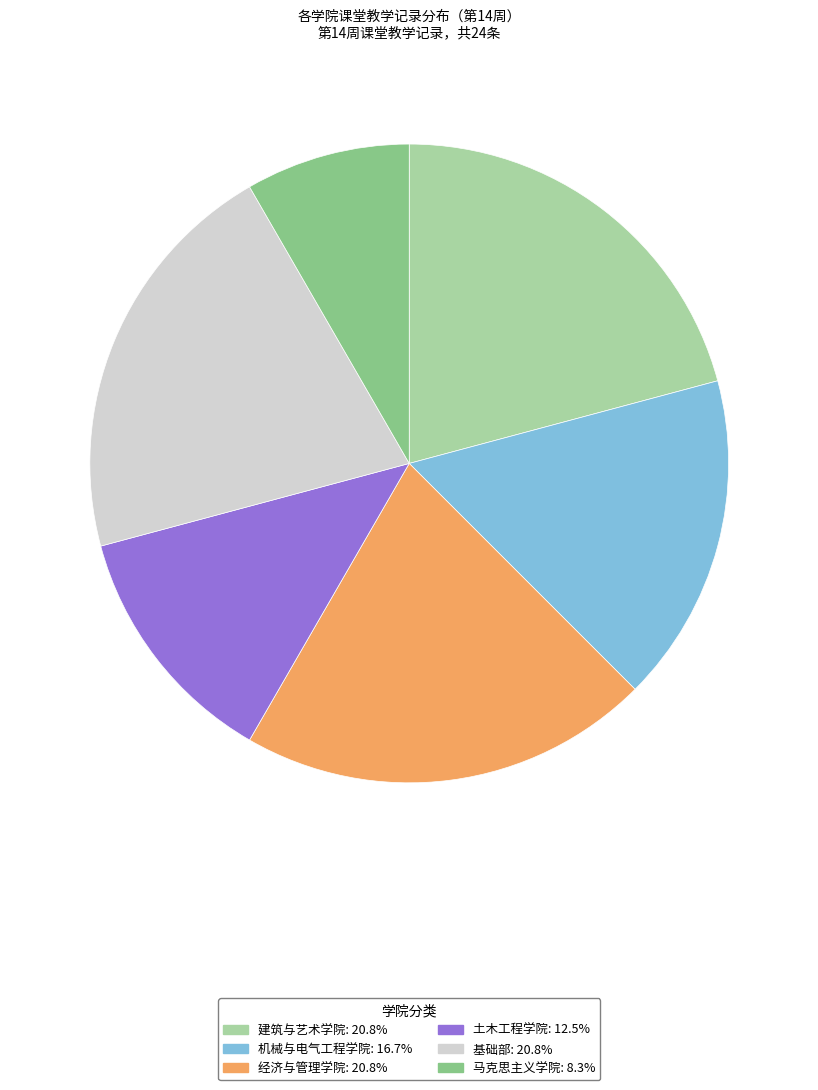

The 马克思主义学院 slice represents 8% of the pie. True or false?

True